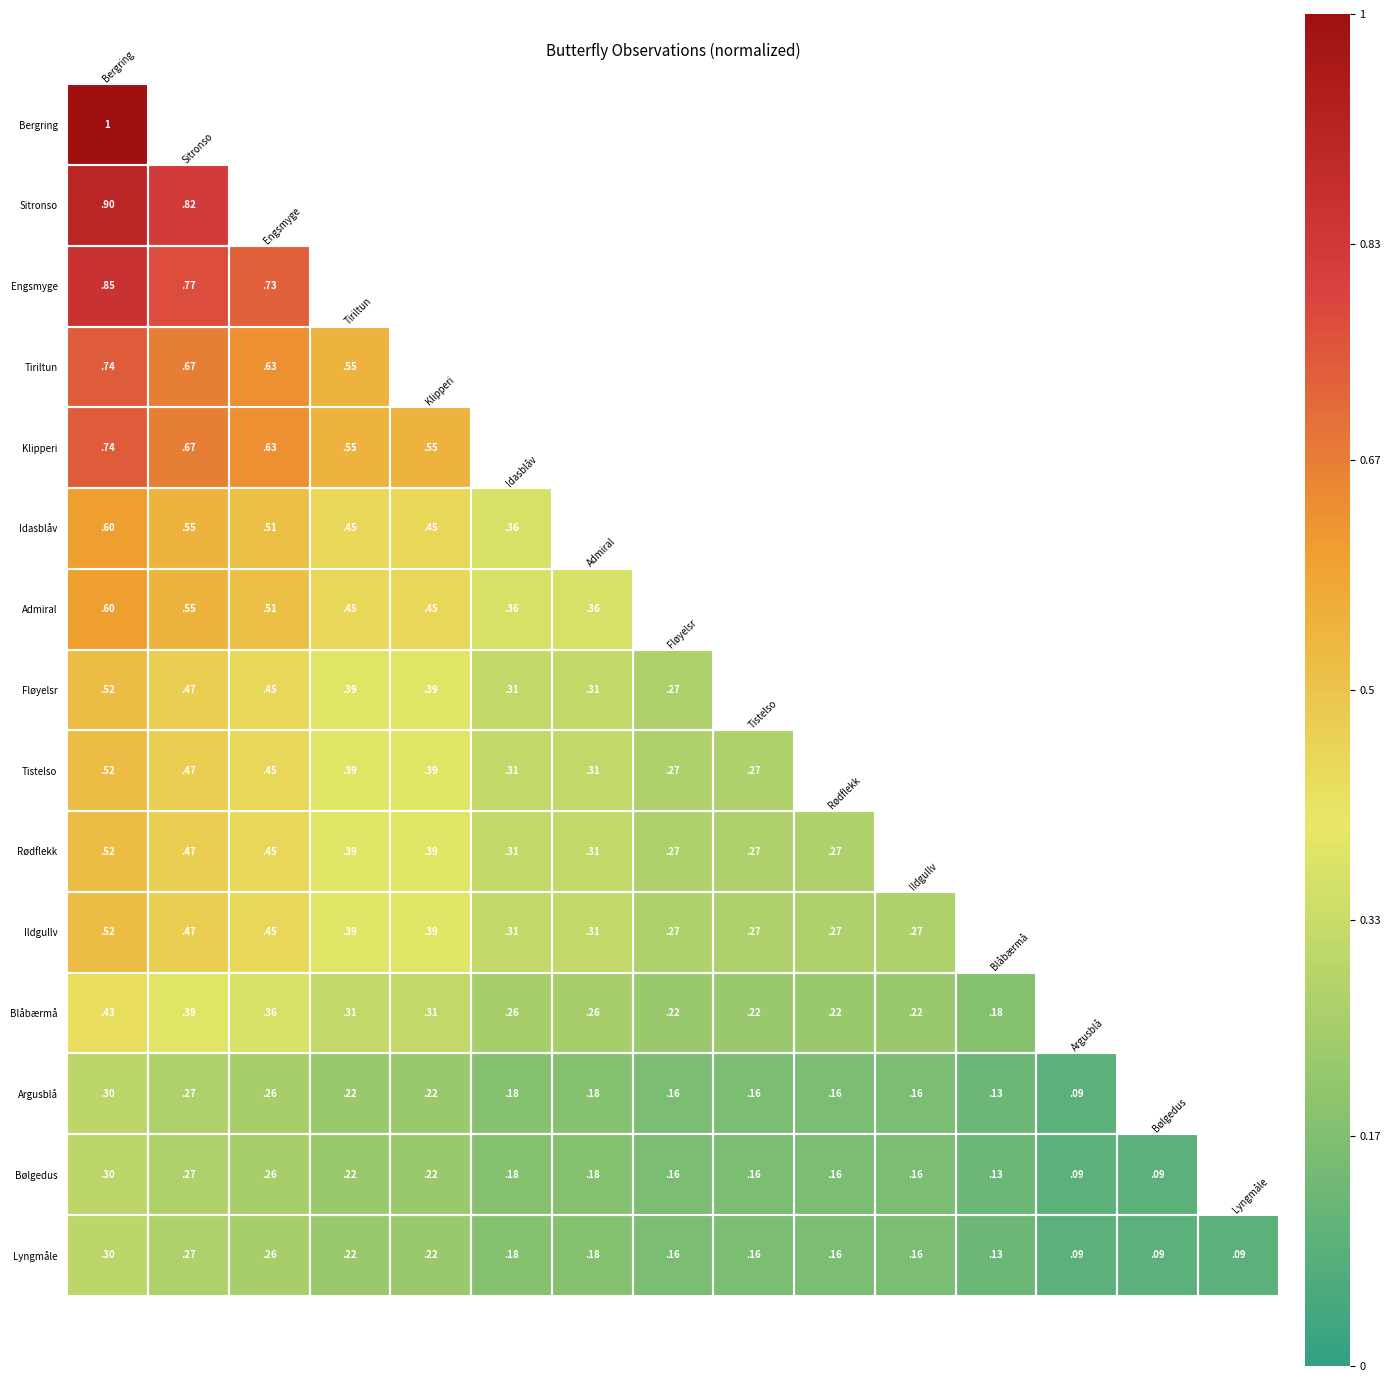

How many categories are shown in the chart?

15